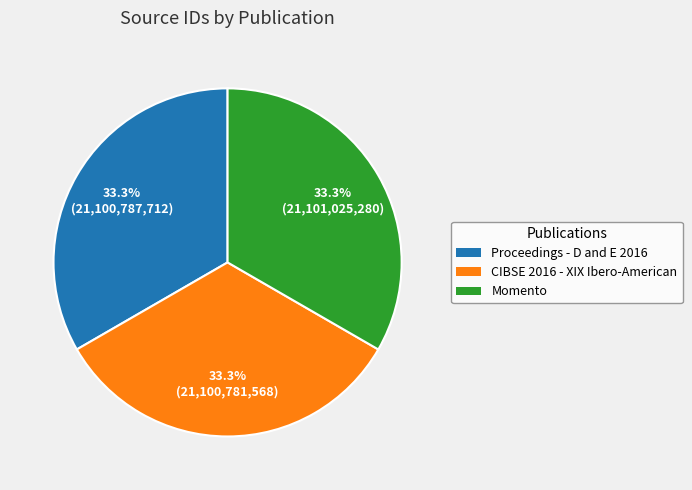

Is there a majority slice in this chart?

No